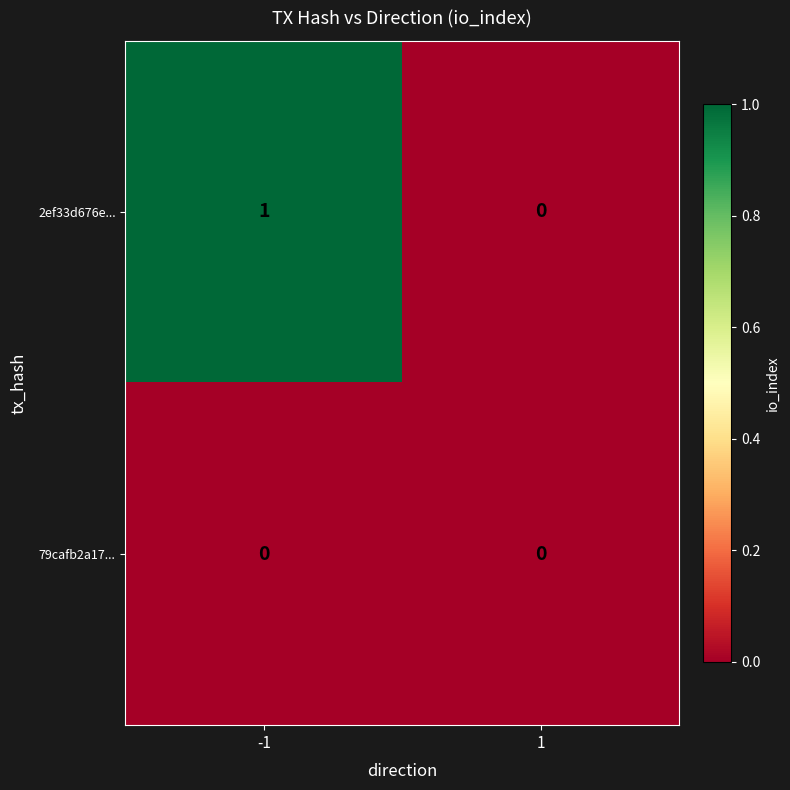

True or false: 79cafb2a17... has a value of 0 at -1.

True